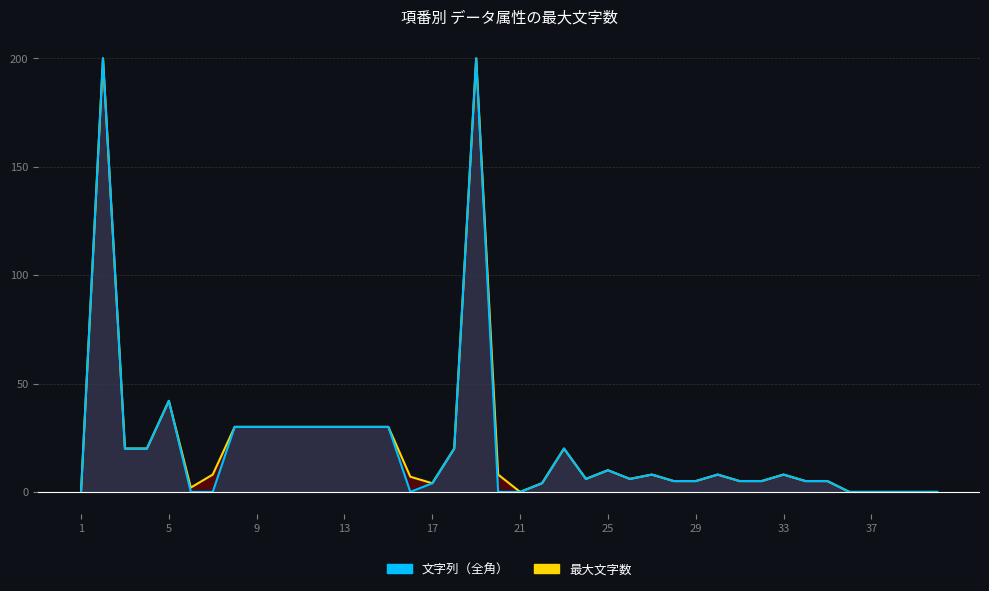

True or false: 文字列（全角） (line) has more than 2 points higher than both neighbors.

True